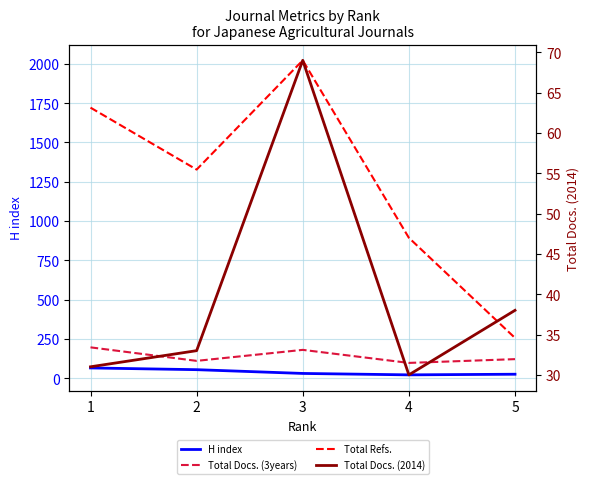

What is the lowest value of the Total Docs. (2014) series?

30